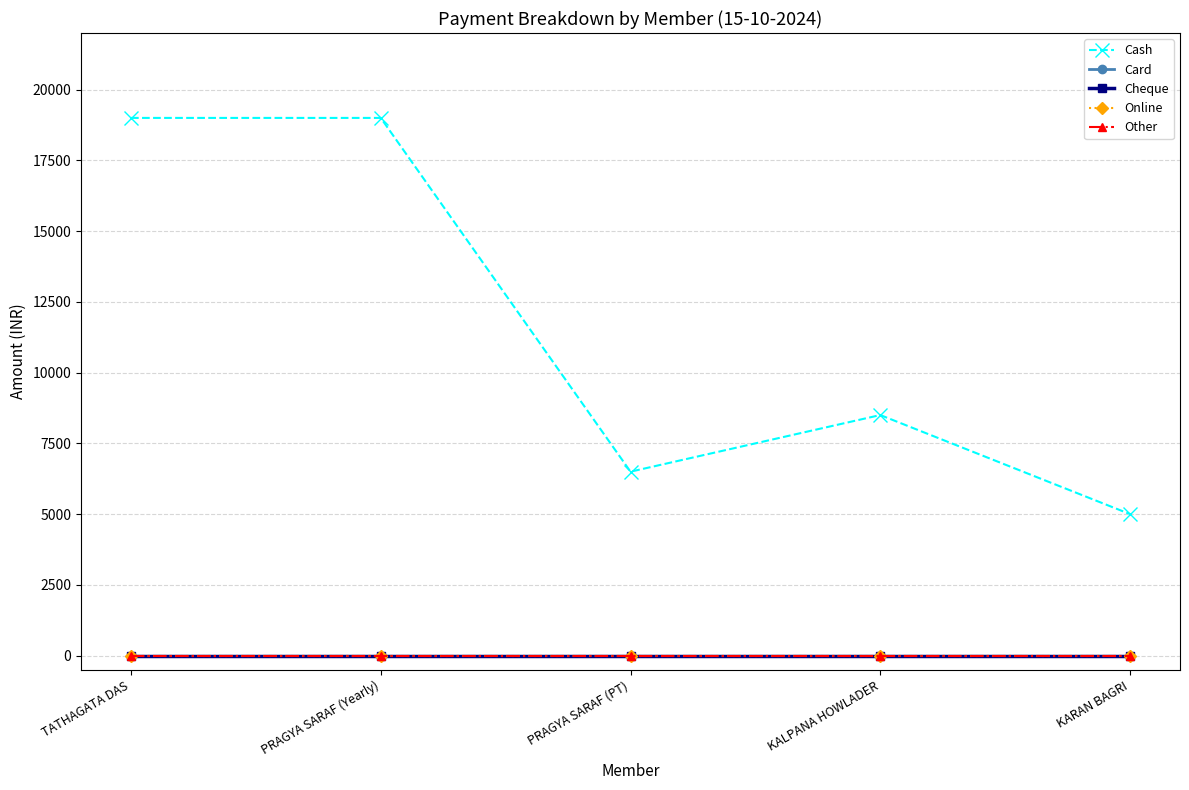

Is this an area chart (filled region under the line)?

No